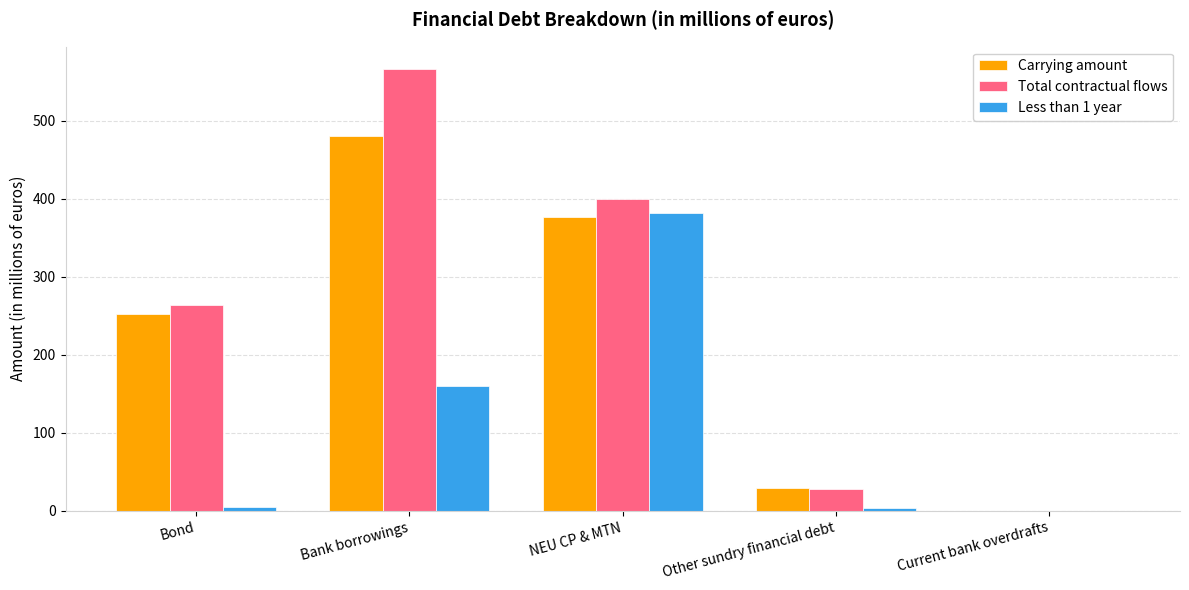

At which category is the sum across all series the highest?

Bank borrowings